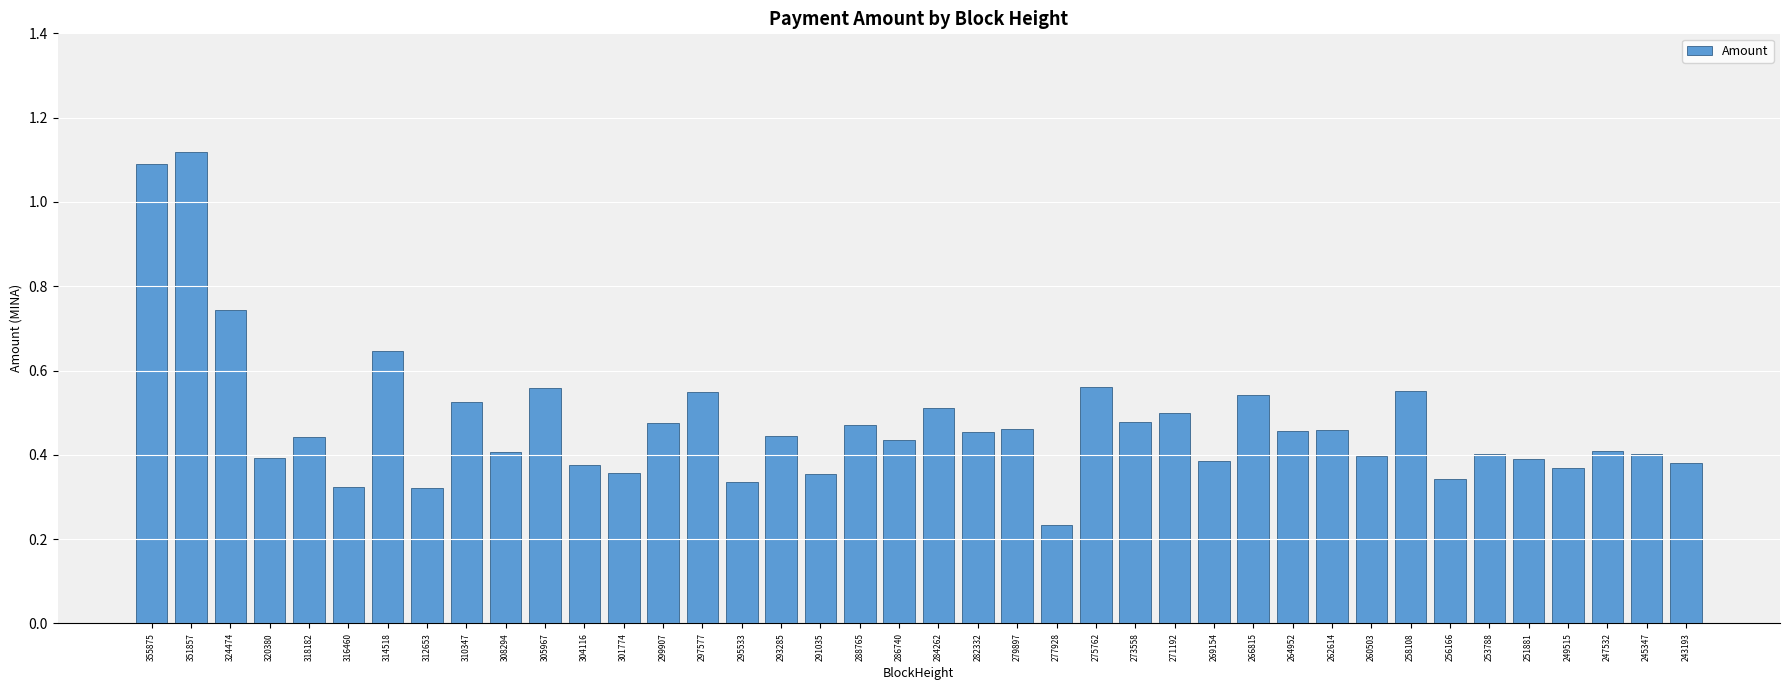

What is the change in value from 316460 to 297577?

+0.2